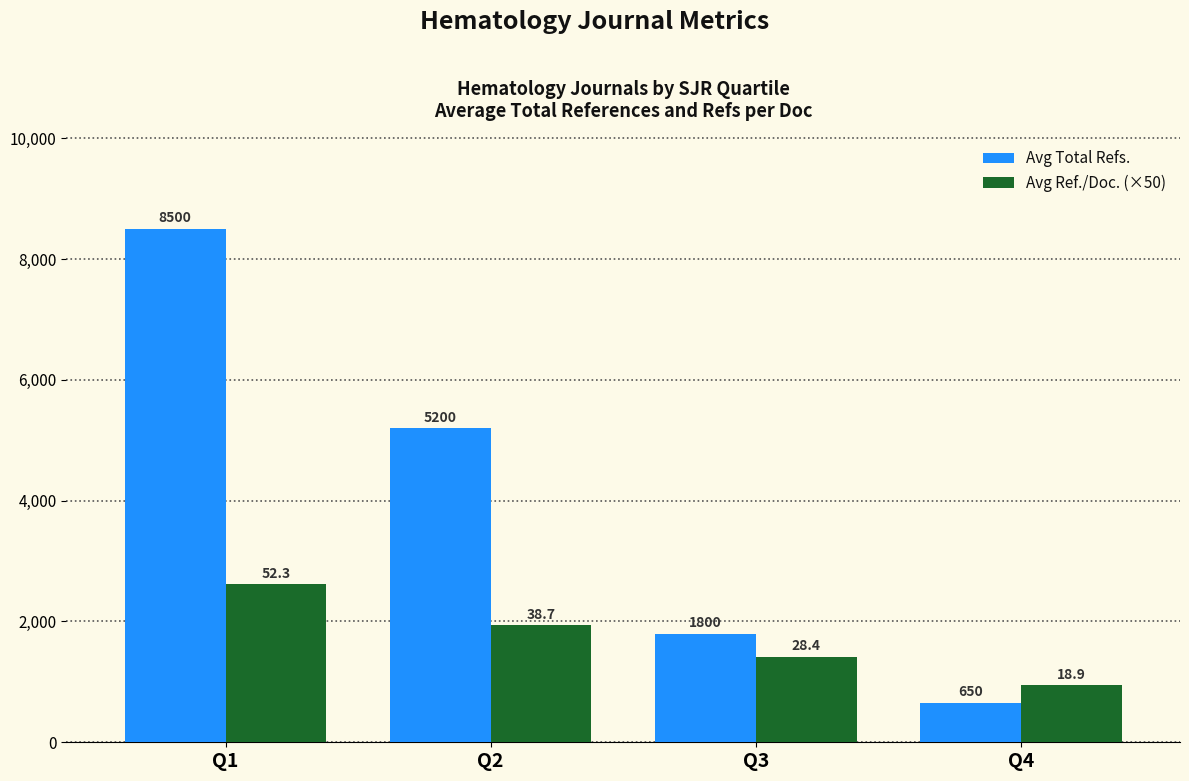

List the labels in order of Avg Ref./Doc. (×50) value, smallest first.

Q4, Q3, Q2, Q1